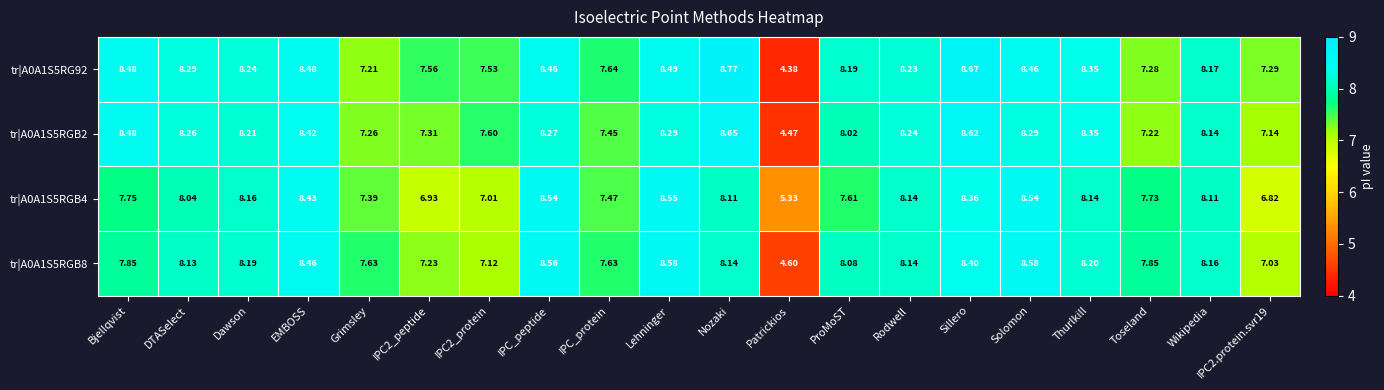

At which category is the sum across all series the highest?

Sillero